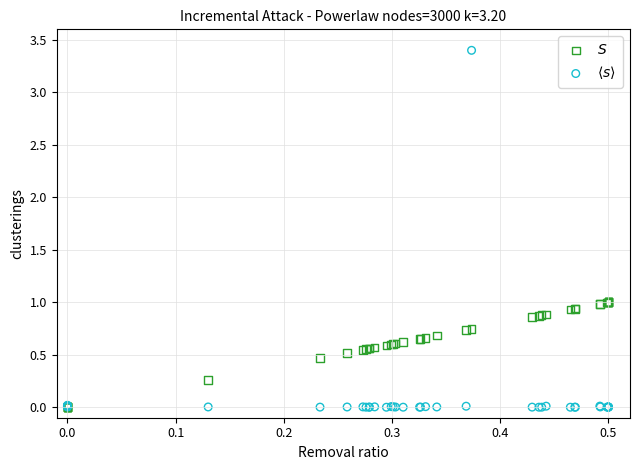

Which series has the largest Y range (max minus min)?

$\langle s \rangle$